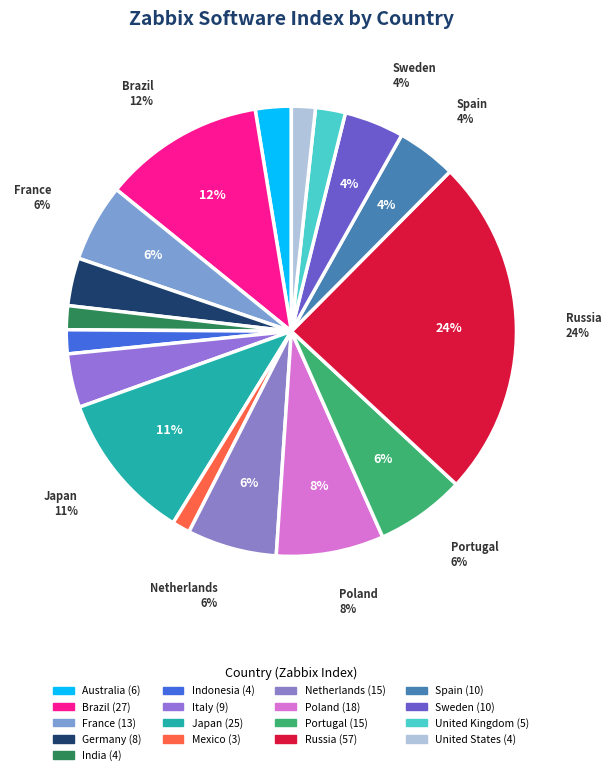

Count the number of slices in the pie.

17